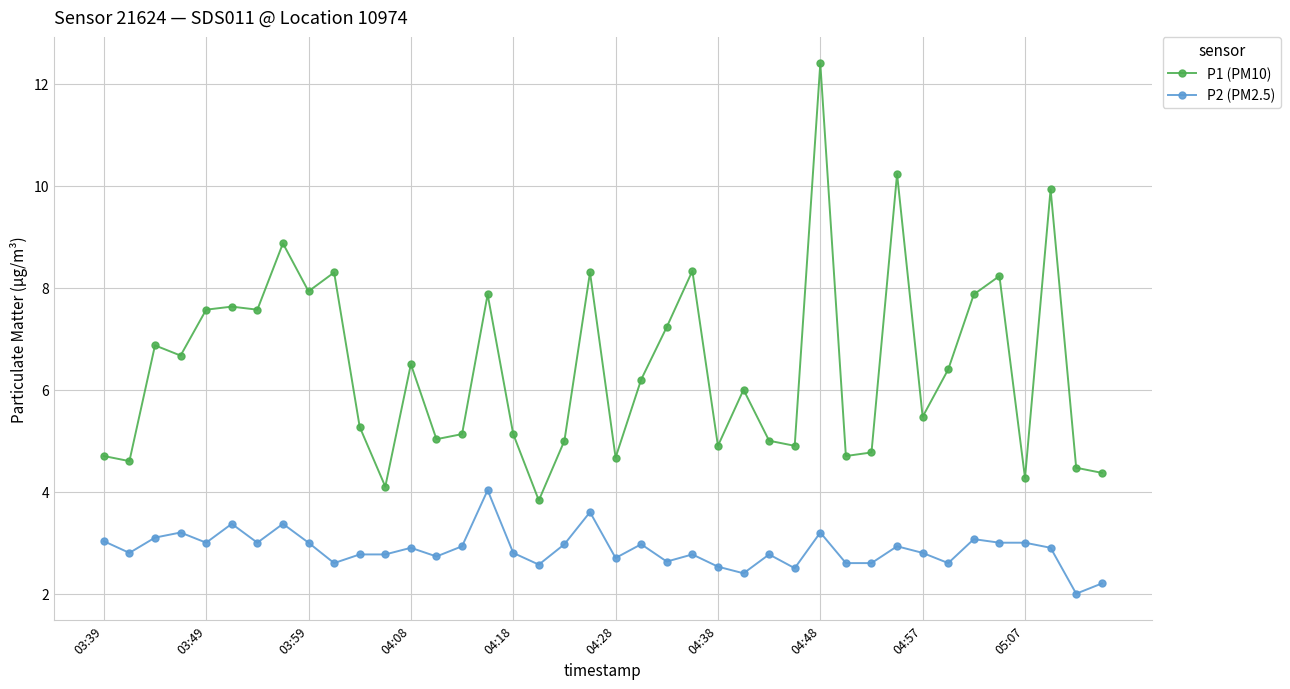

At how many categories does at least one series exceed 4?

39